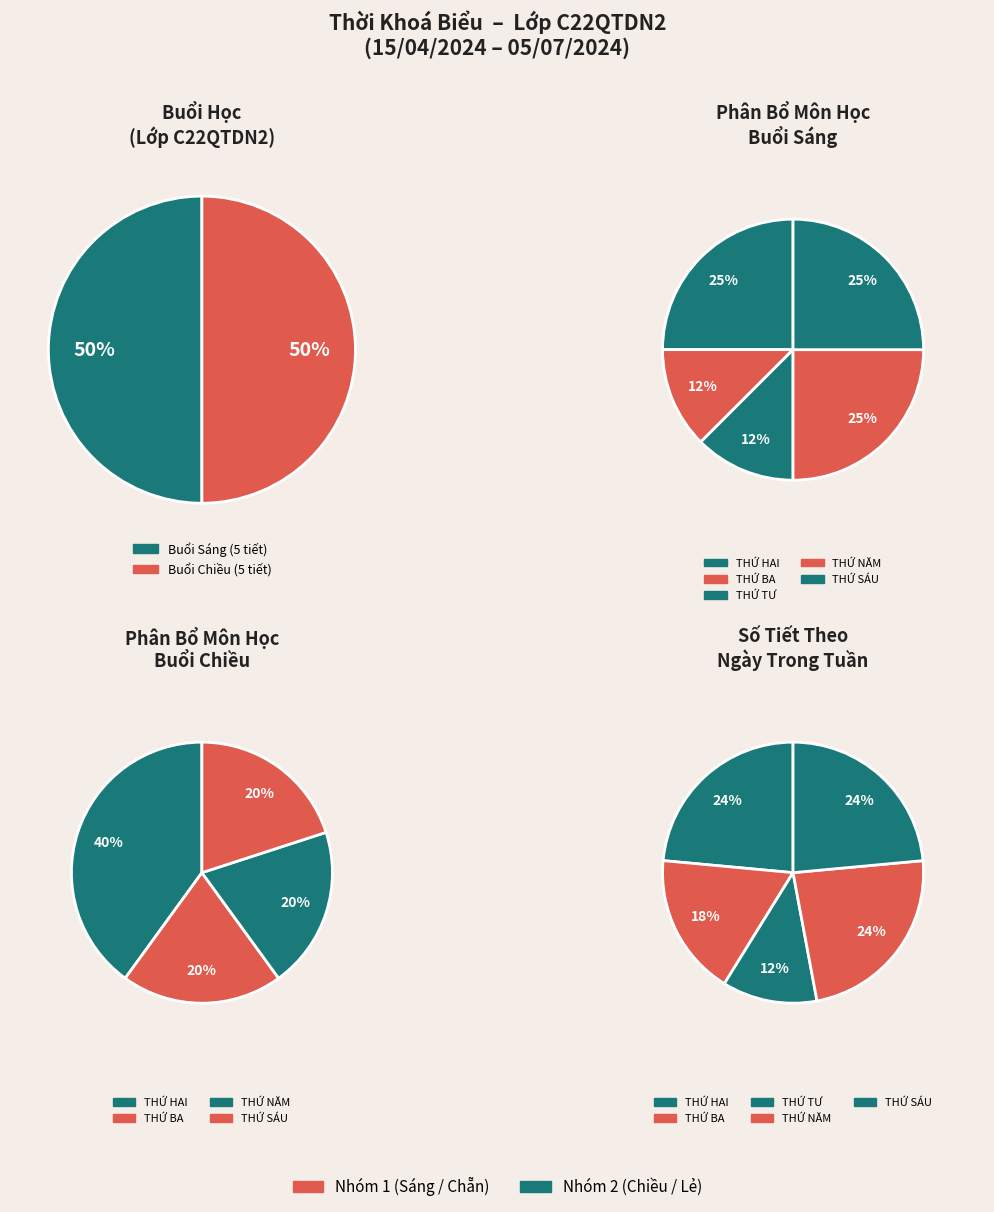

Count the number of slices in the pie.

5